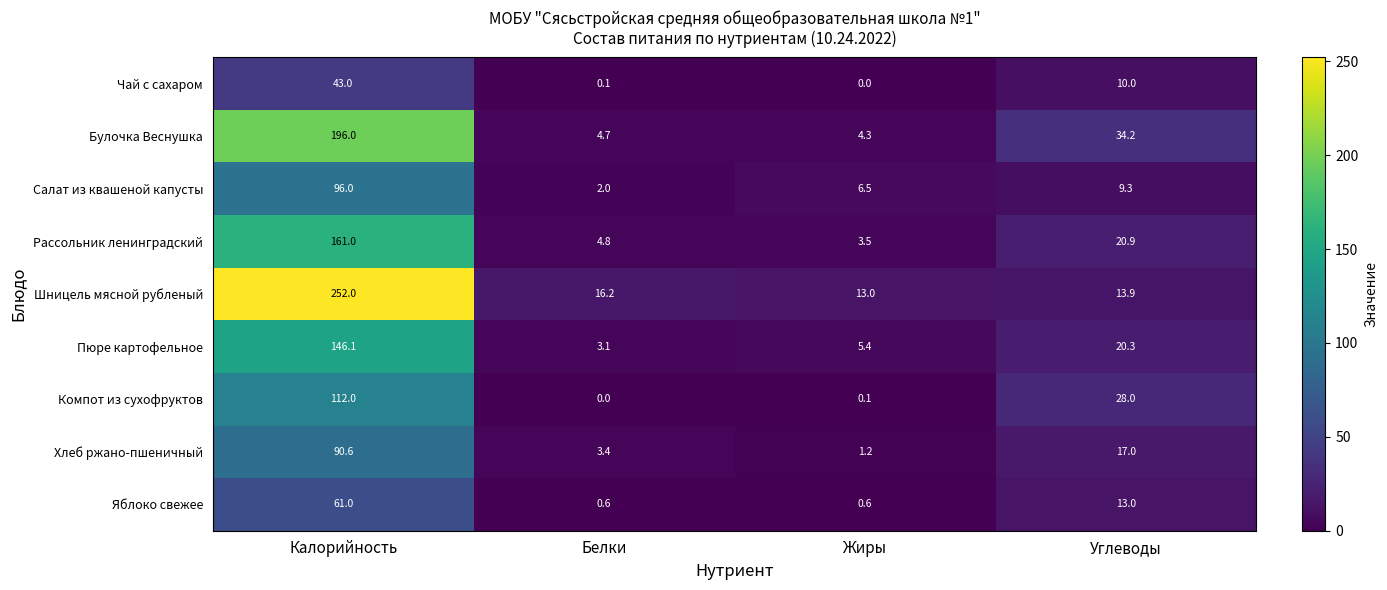

What is the difference between the highest and lowest values at Белки?

16.2